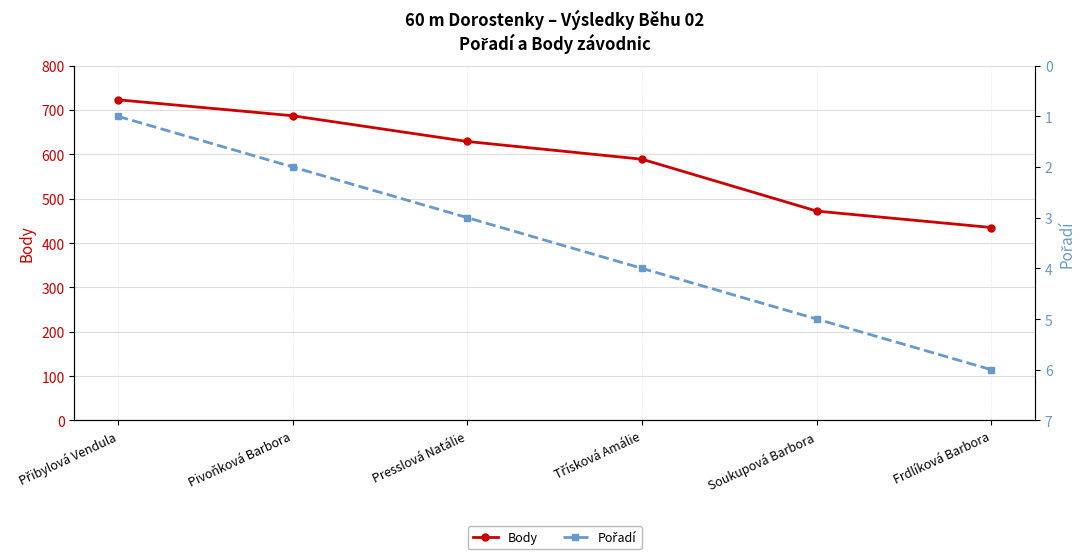

True or false: Pořadí has a value of 4 at Třísková Amálie.

True